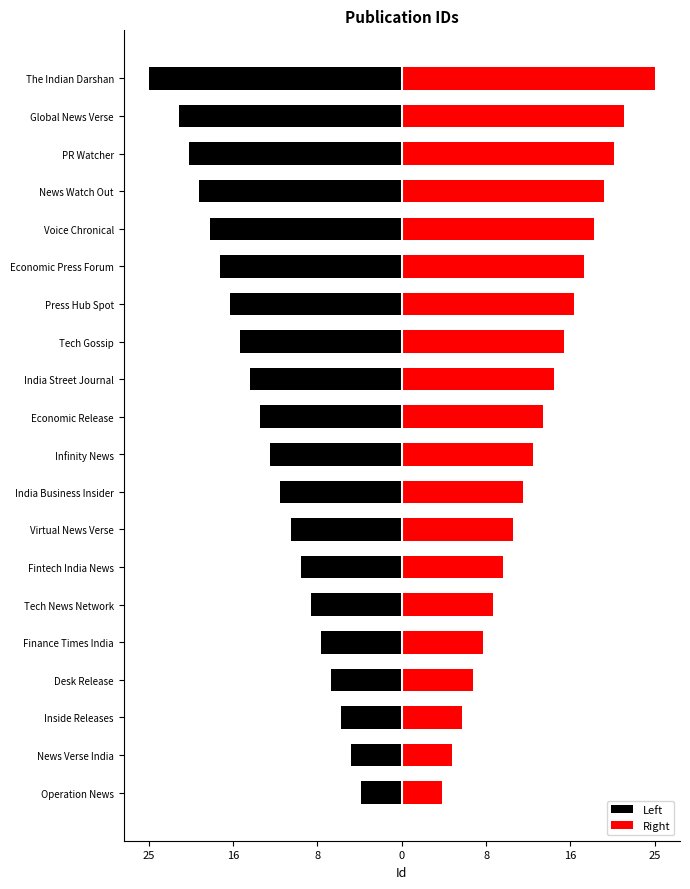

What is the value of the Left bar at the 20th from the left?

-25